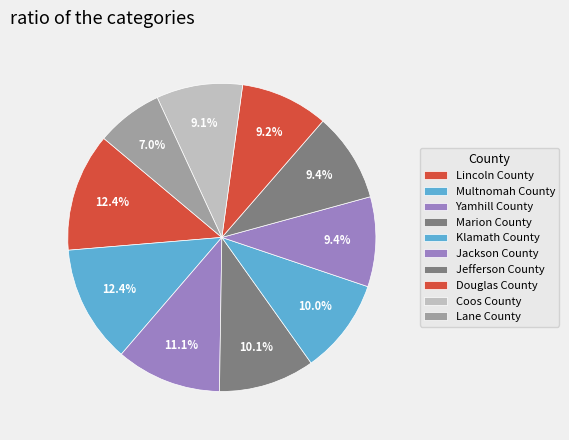

How many segments does this pie chart have?

10